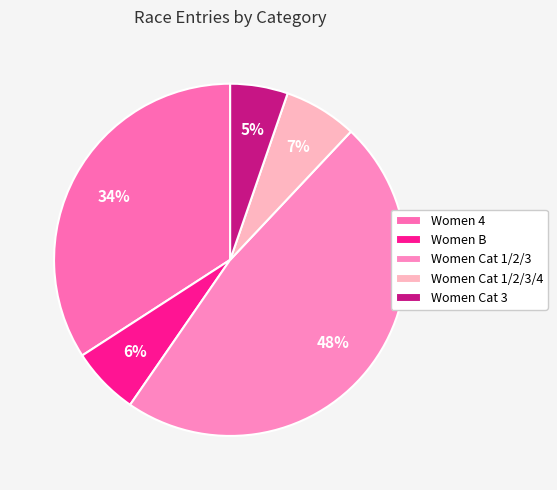

Rank the categories by value from highest to lowest.

Women Cat 1/2/3, Women 4, Women Cat 1/2/3/4, Women B, Women Cat 3